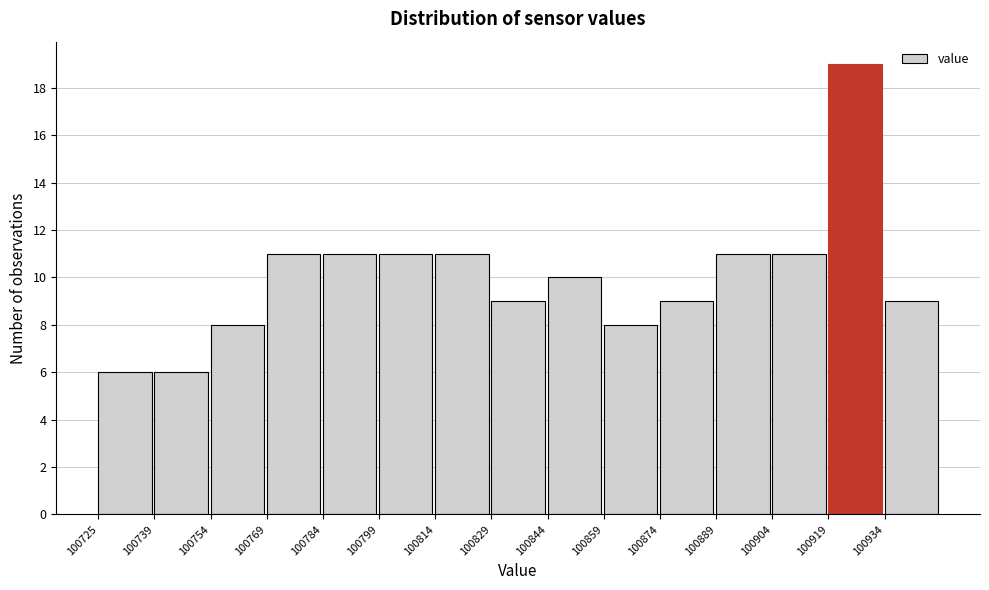

Reading left to right, transcribe this chart: for each bar, give the range it covers on the x-axis and its height. Neither the bar edges nor the heights are printed on the chart, so give them approximately, as read against the axes.

100726 to 100740: 6
100740 to 100754: 6
100754 to 100770: 8
100770 to 100784: 11
100784 to 100800: 11
100800 to 100814: 11
100814 to 100830: 11
100830 to 100844: 9
100844 to 100860: 10
100860 to 100874: 8
100874 to 100890: 9
100890 to 100904: 11
100904 to 100920: 11
100920 to 100934: 19
100934 to 100950: 9